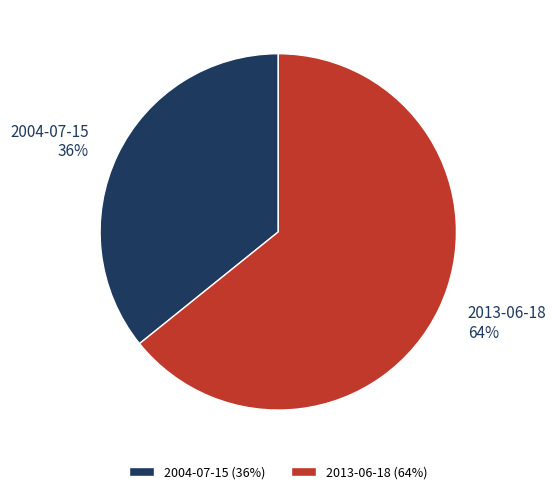

To the nearest percent, what portion does 2004-07-15 represent?

36%